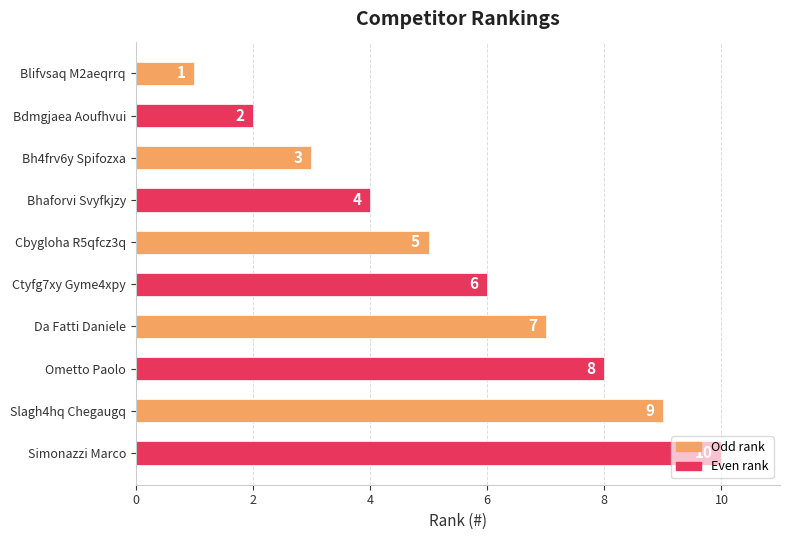

Rank the categories by value from highest to lowest.

Simonazzi Marco, Slagh4hq Chegaugq, Ometto Paolo, Da Fatti Daniele, Ctyfg7xy Gyme4xpy, Cbygloha R5qfcz3q, Bhaforvi Svyfkjzy, Bh4frv6y Spifozxa, Bdmgjaea Aoufhvui, Blifvsaq M2aeqrrq